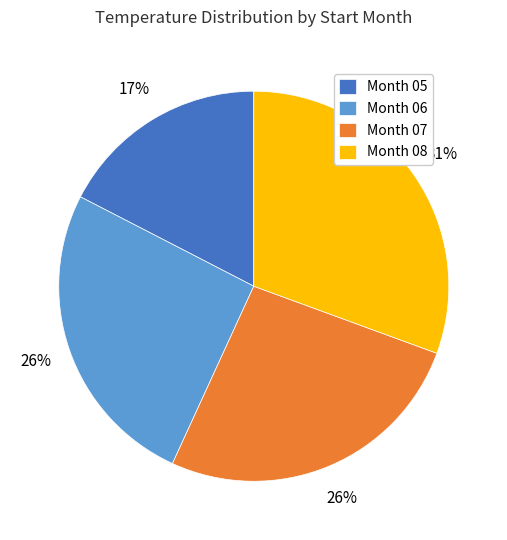

Approximately how many times larger is the value at Month 08 compared to Month 06?

1.2